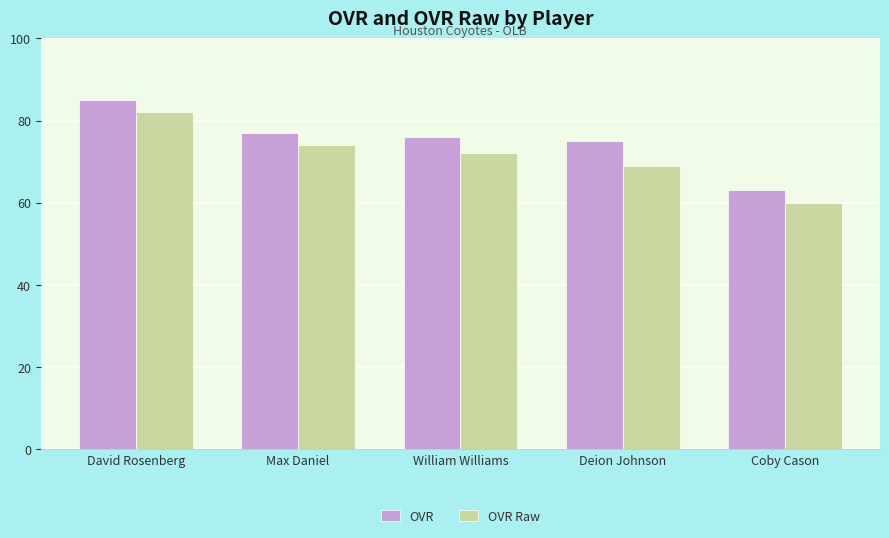

What is the value of the OVR Raw bar at the 4th from the left?

69